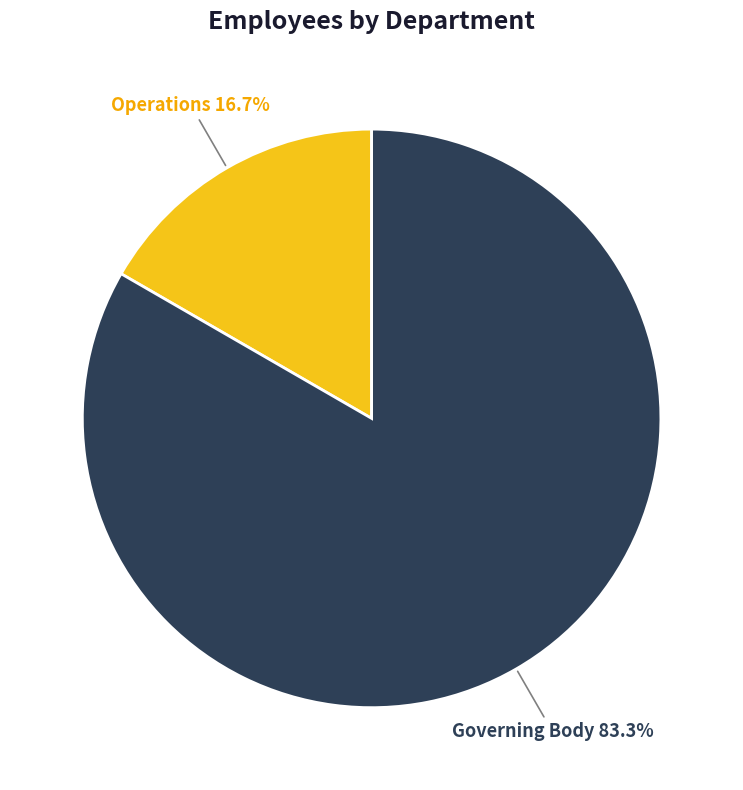

Count the number of slices in the pie.

2